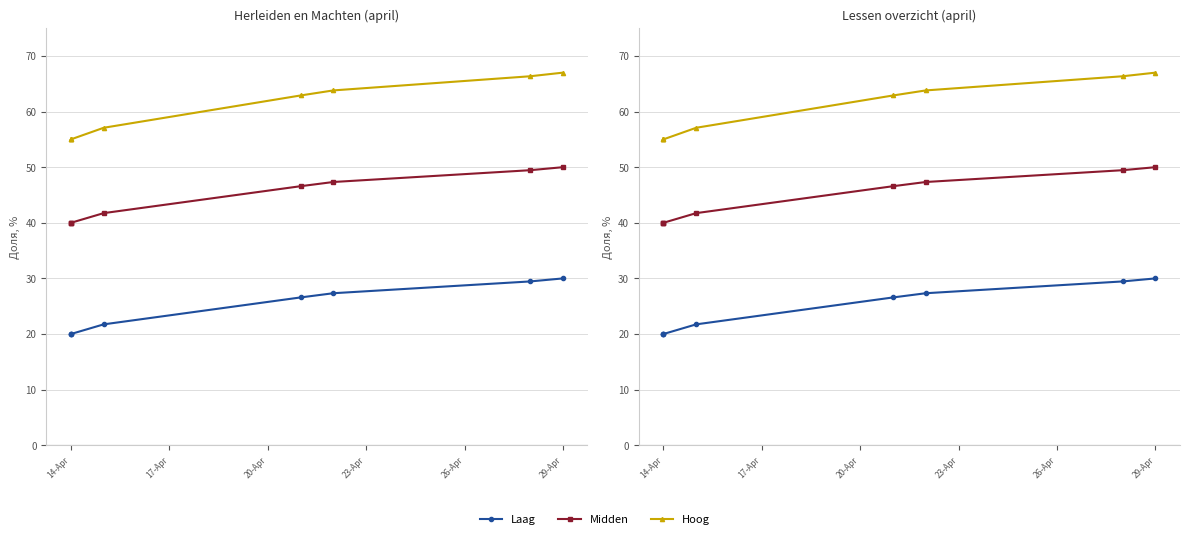

How many data points in Hoog are above 62?

4